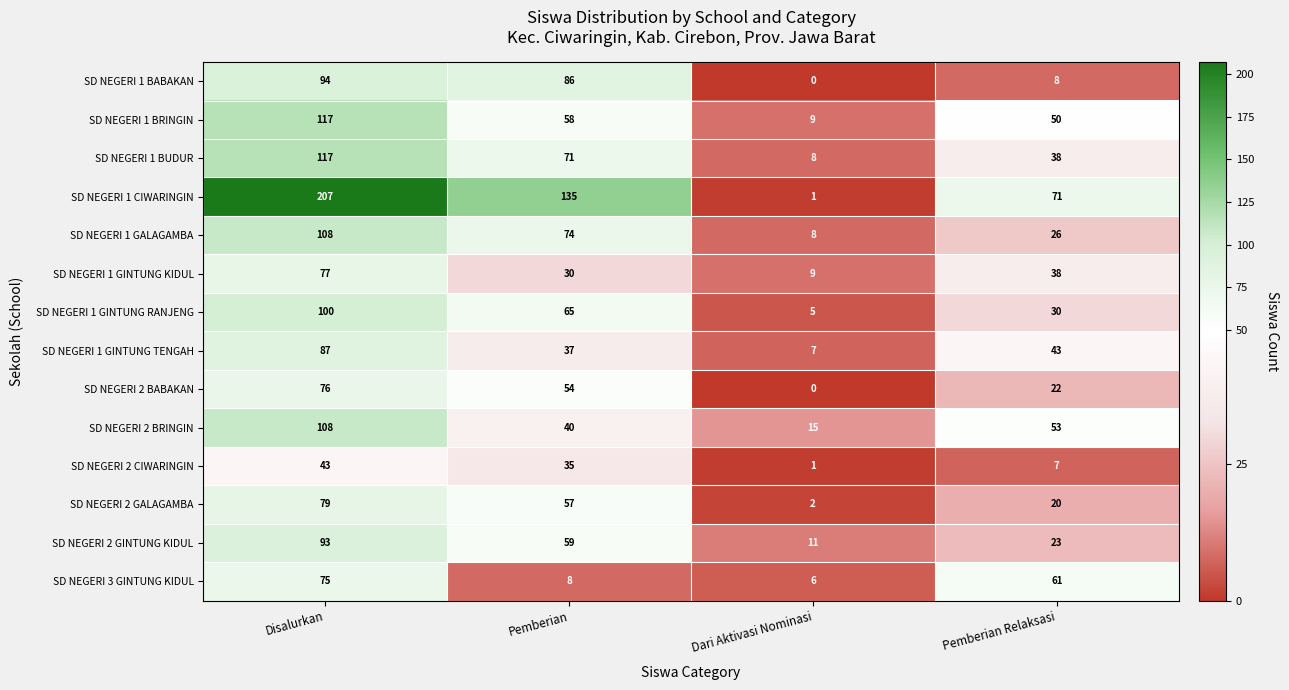

Which series has the widest spread of values?

SD NEGERI 1 CIWARINGIN